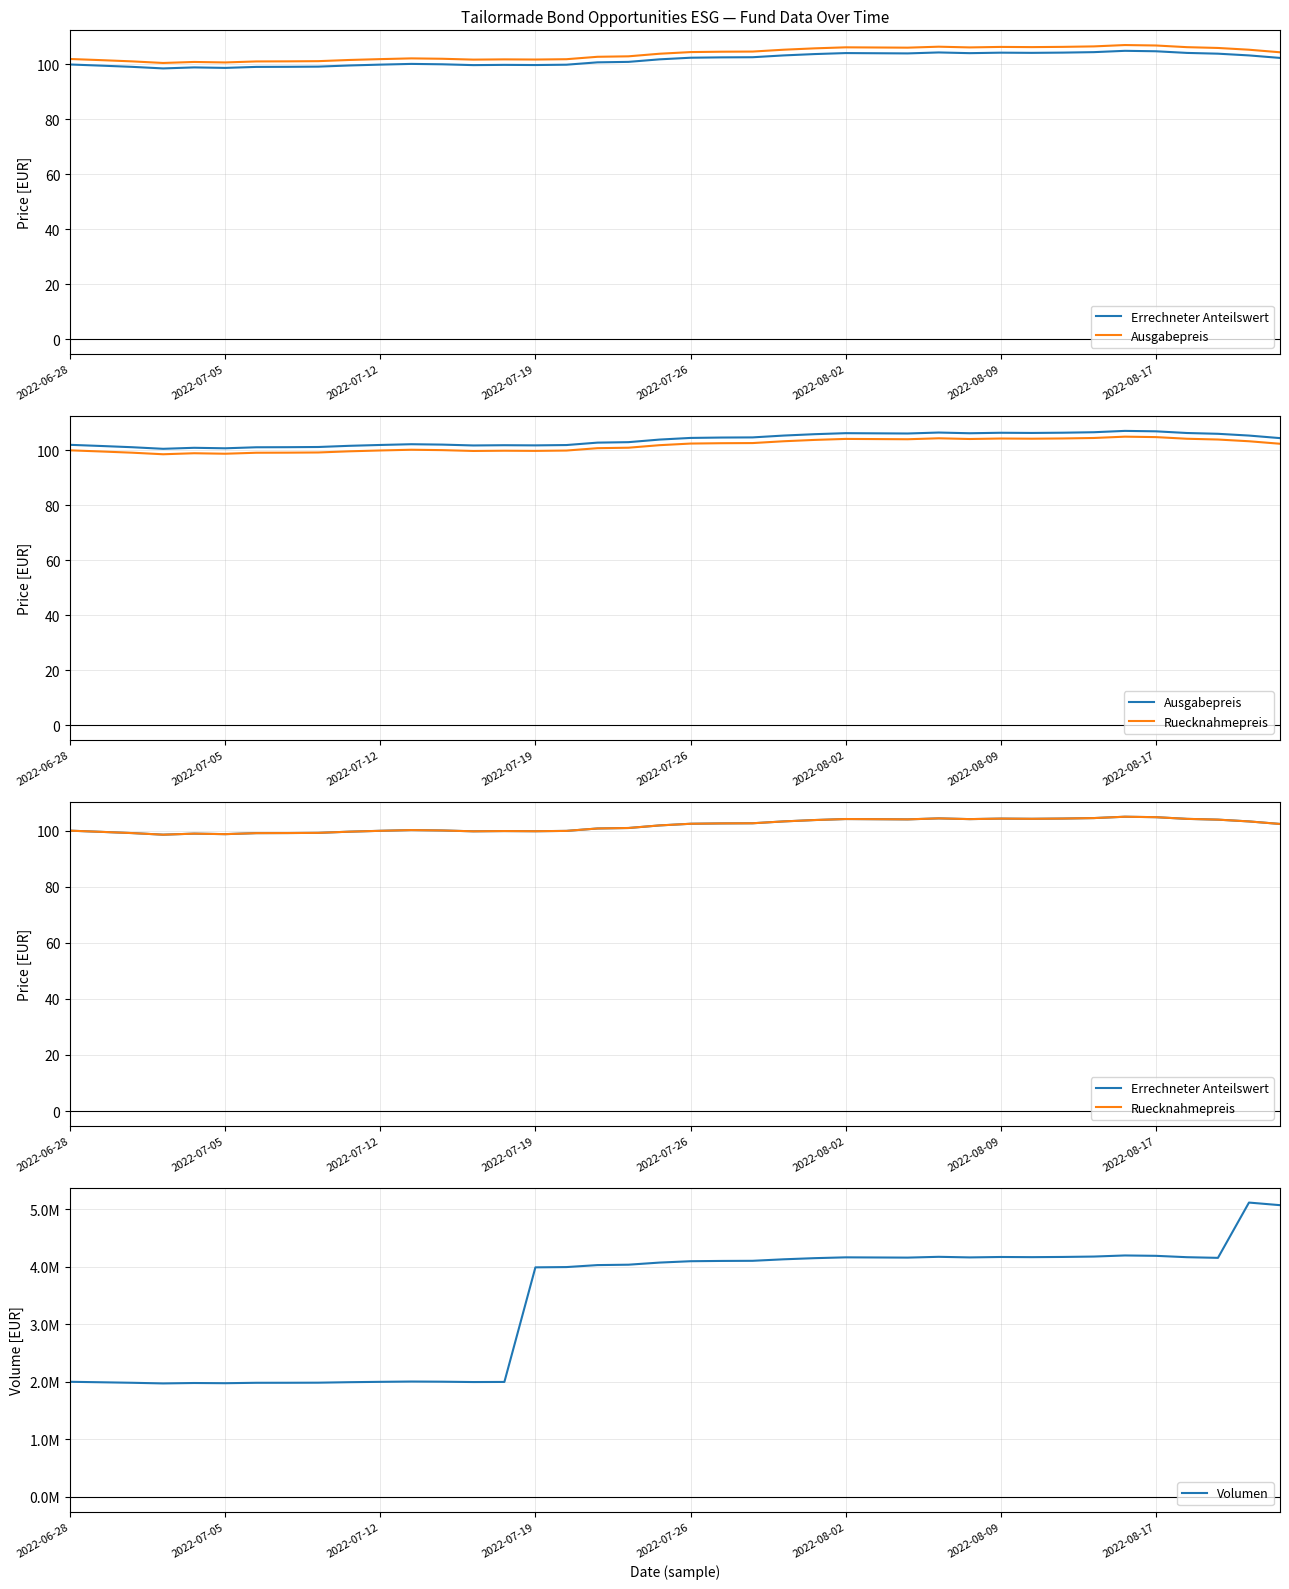

How many distinct data groups are displayed?

4